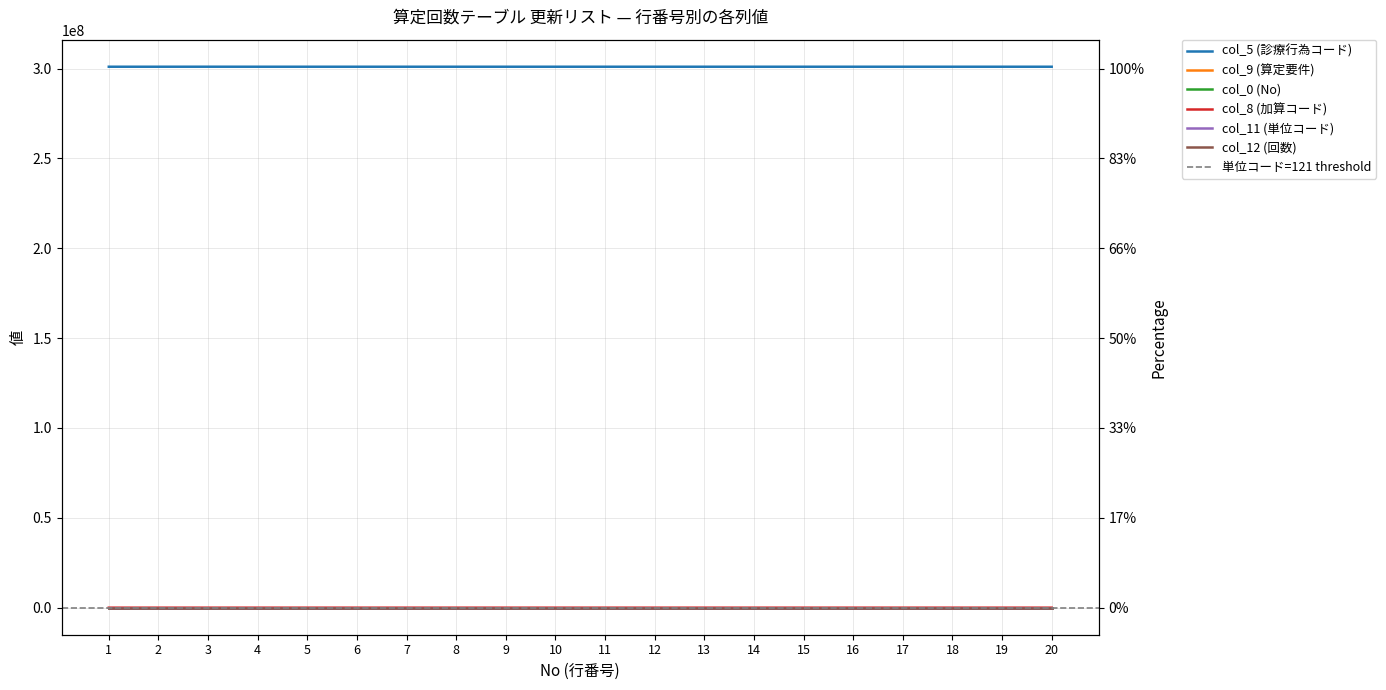

At which category does the chart reach its minimum across all series?

1